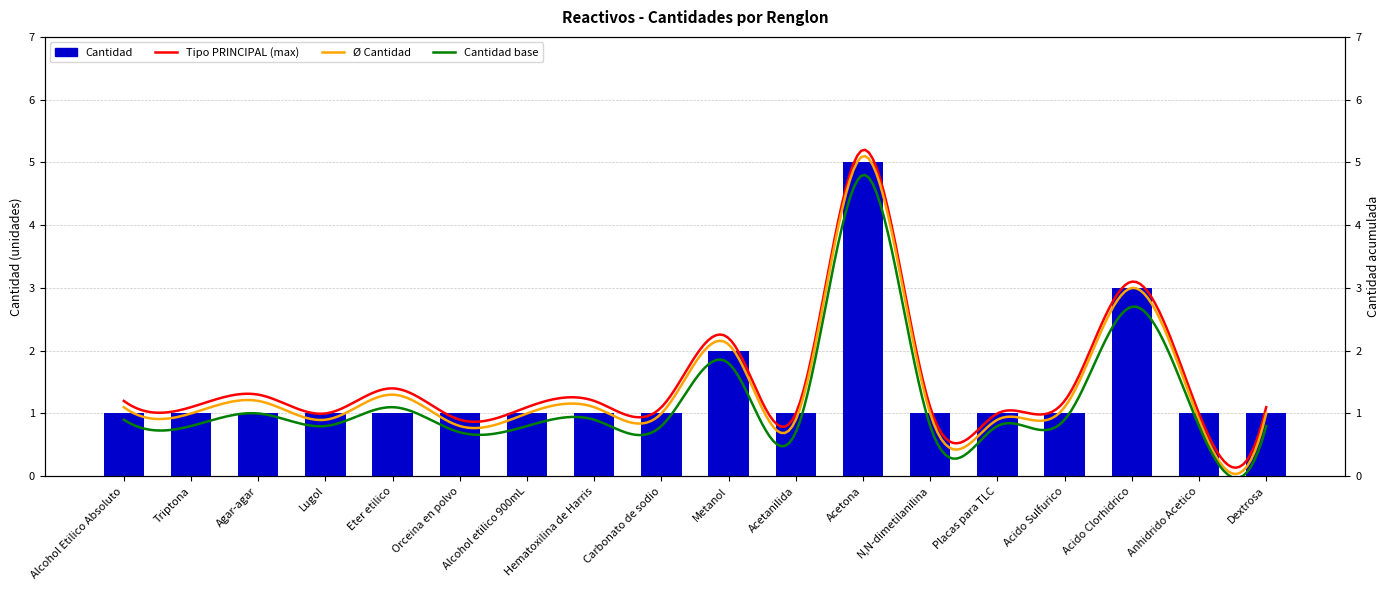

True or false: the data shows 5 at Acetona.

True